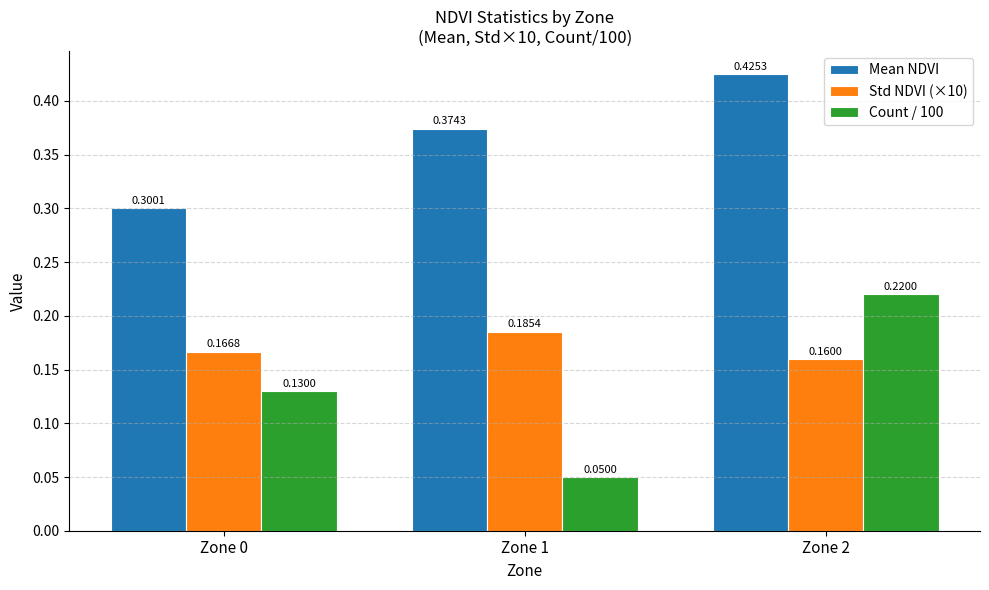

Which category has the highest value in the Mean NDVI series?

Zone 2